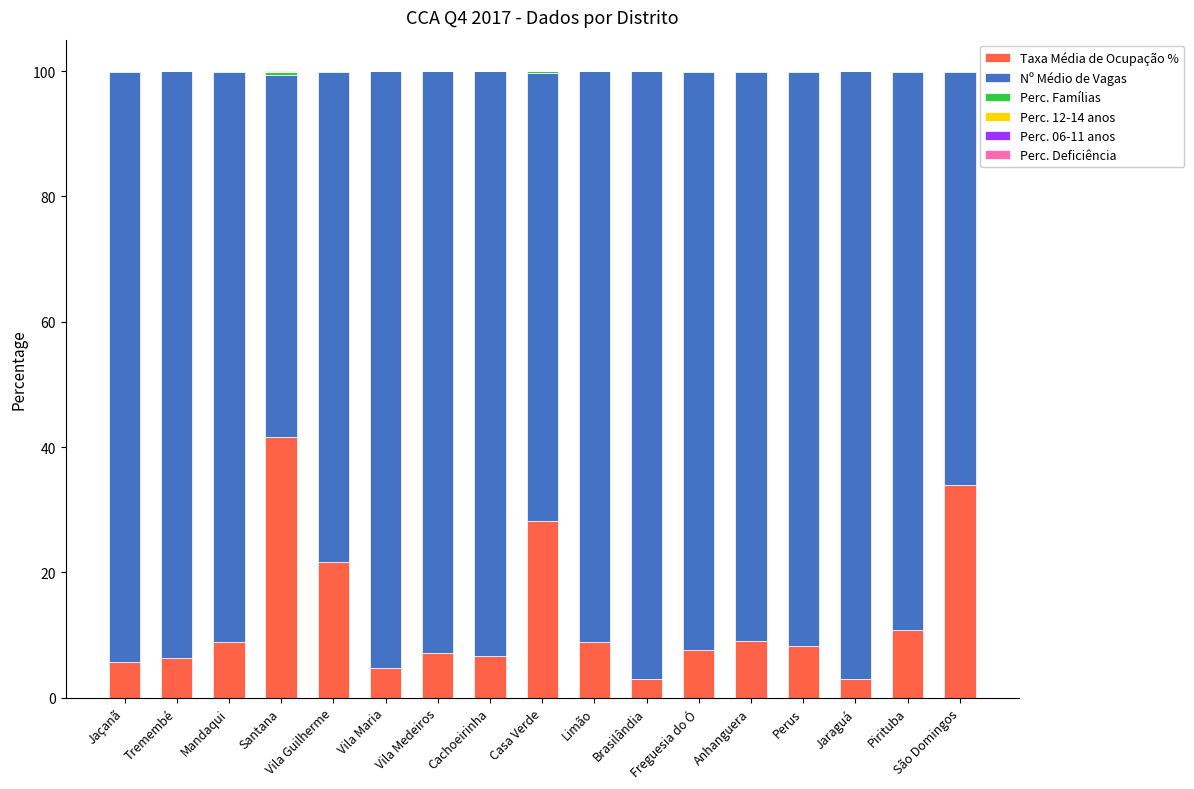

Which category has the highest value in the Taxa Média de Ocupação % series?

Santana